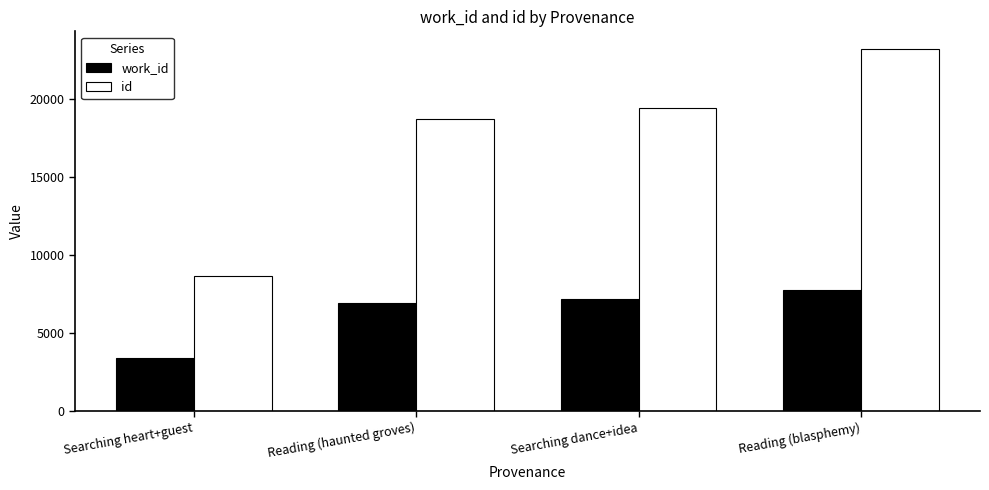

List the labels in order of work_id value, smallest first.

Searching heart+guest, Reading (haunted groves), Searching dance+idea, Reading (blasphemy)